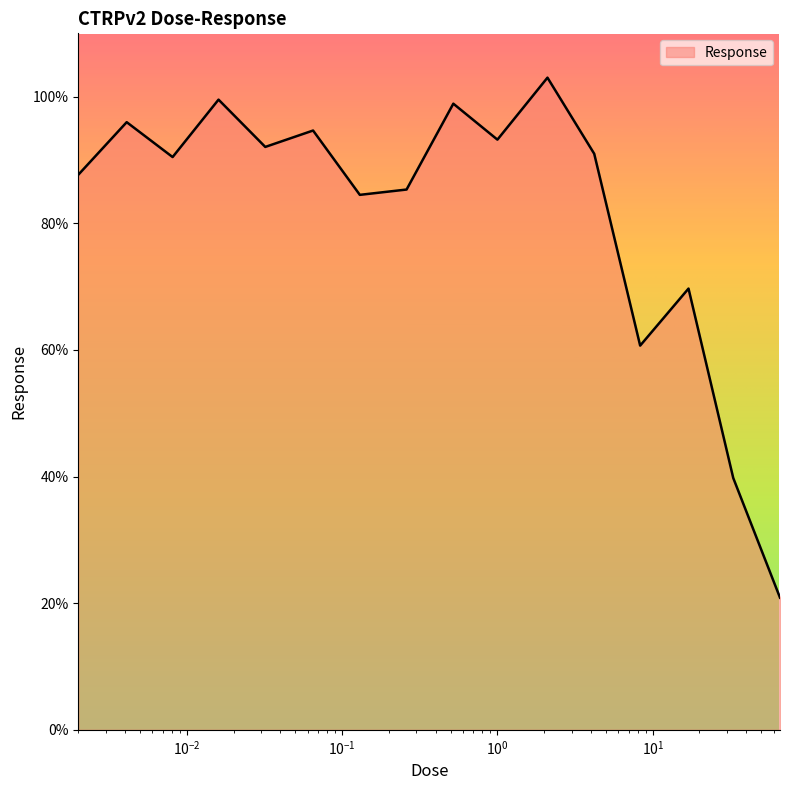

What is the difference between the maximum and minimum values?

82.1